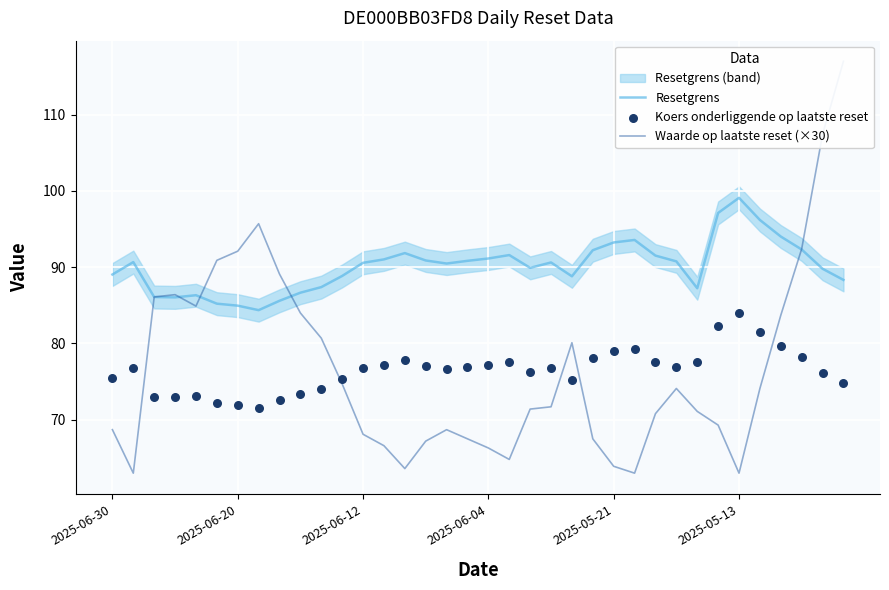

What are all the series names shown in the legend?

Resetgrens, Waarde op laatste reset (×30), Koers onderliggende op laatste reset